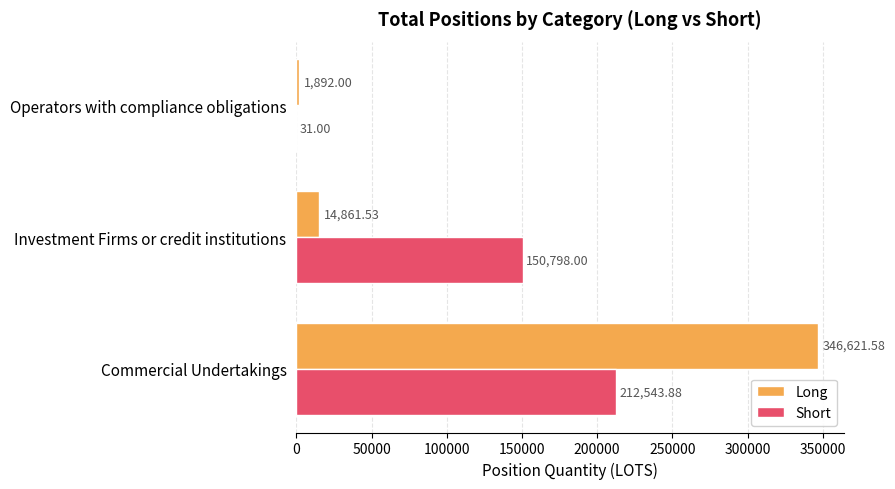

At which category is the sum across all series the highest?

Commercial Undertakings